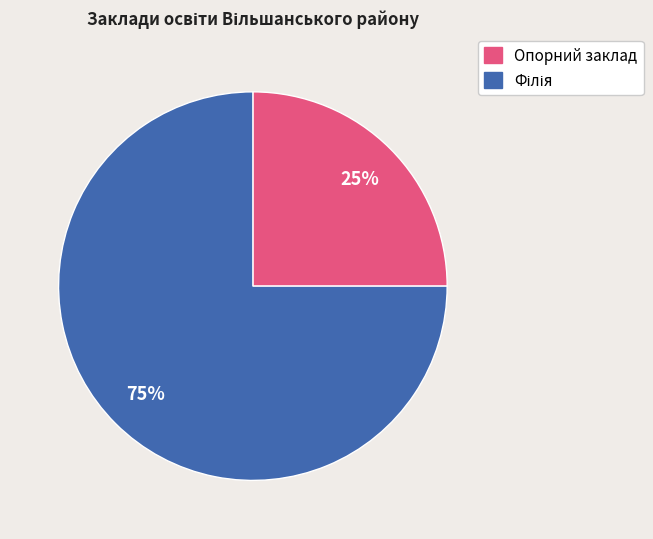

To the nearest percent, what is the average slice percentage?

50%